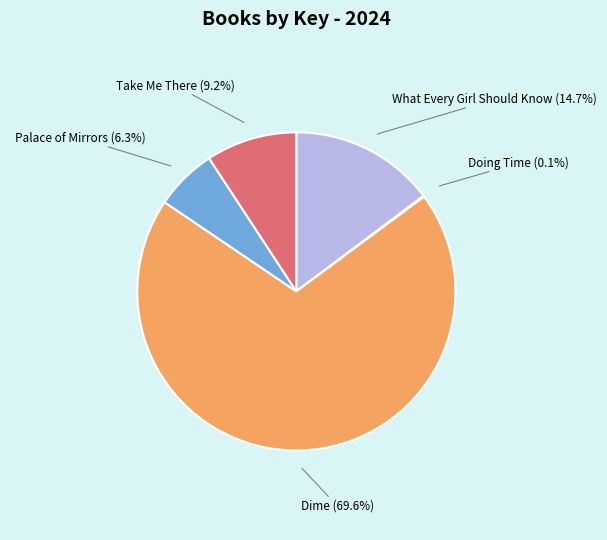

What portion of the pie excludes Palace of Mirrors?

93.7%